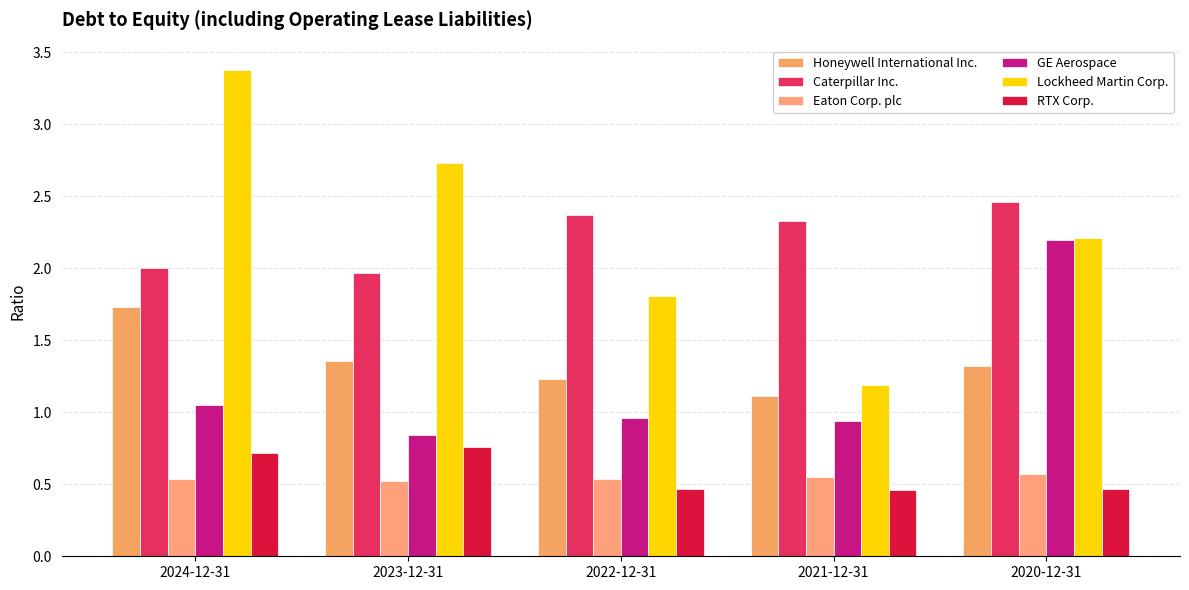

What is the value of the Caterpillar Inc. bar at the 2nd from the left?

2.0